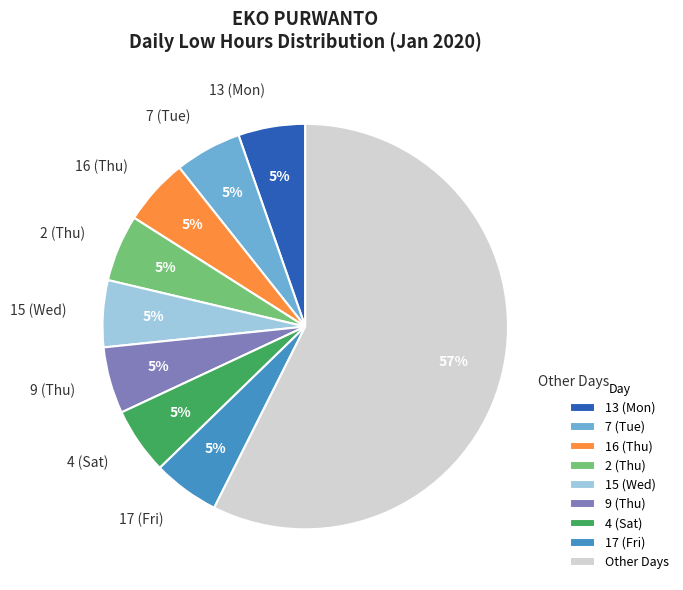

Count the number of slices in the pie.

9